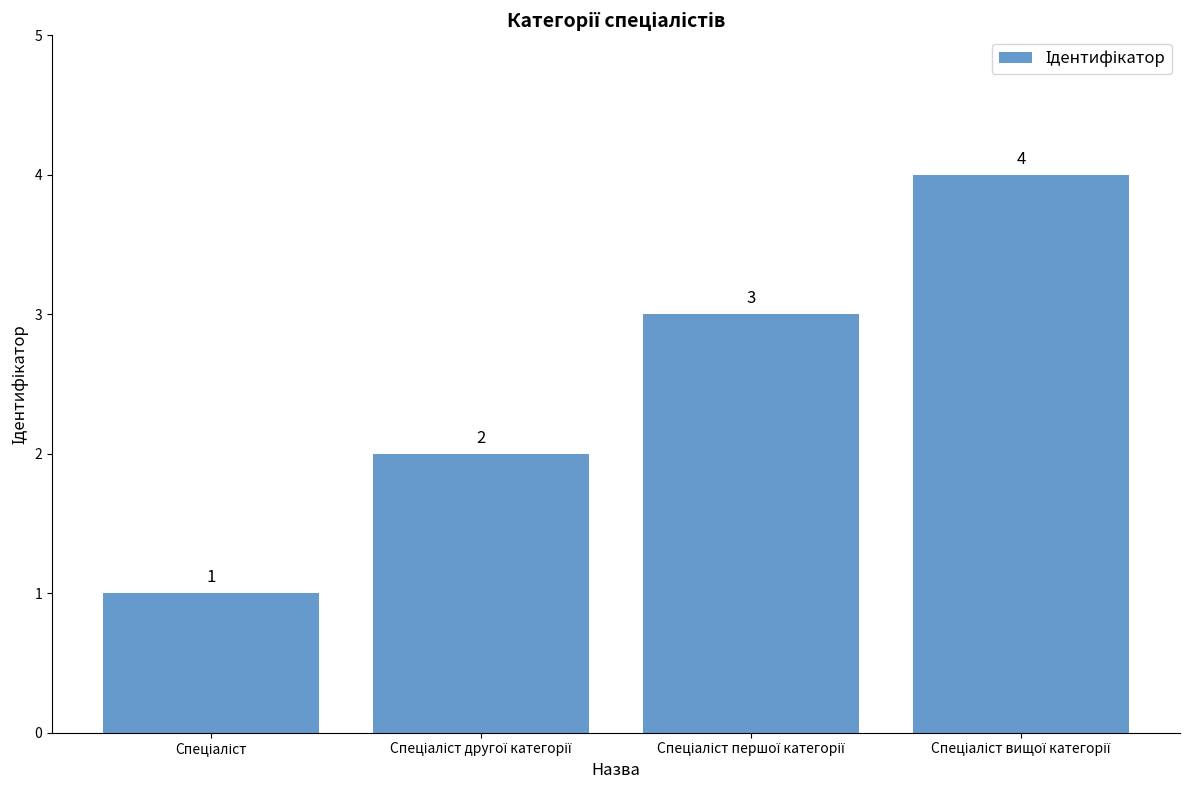

What is the sum of all values?

10